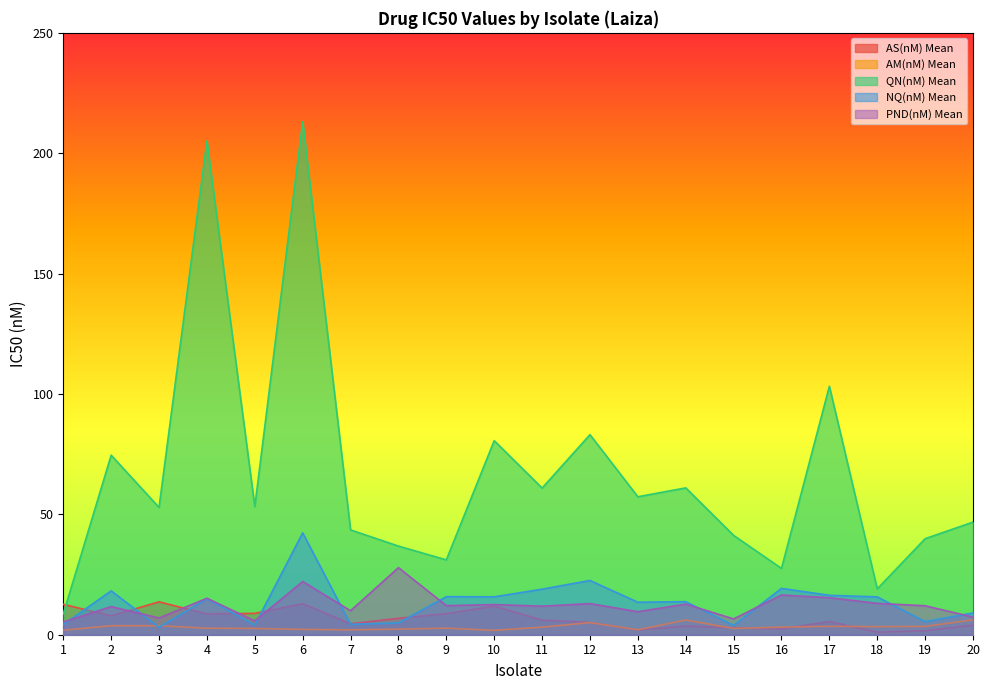

What are all the series names shown in the legend?

AS(nM) Mean, AM(nM) Mean, QN(nM) Mean, NQ(nM) Mean, PND(nM) Mean